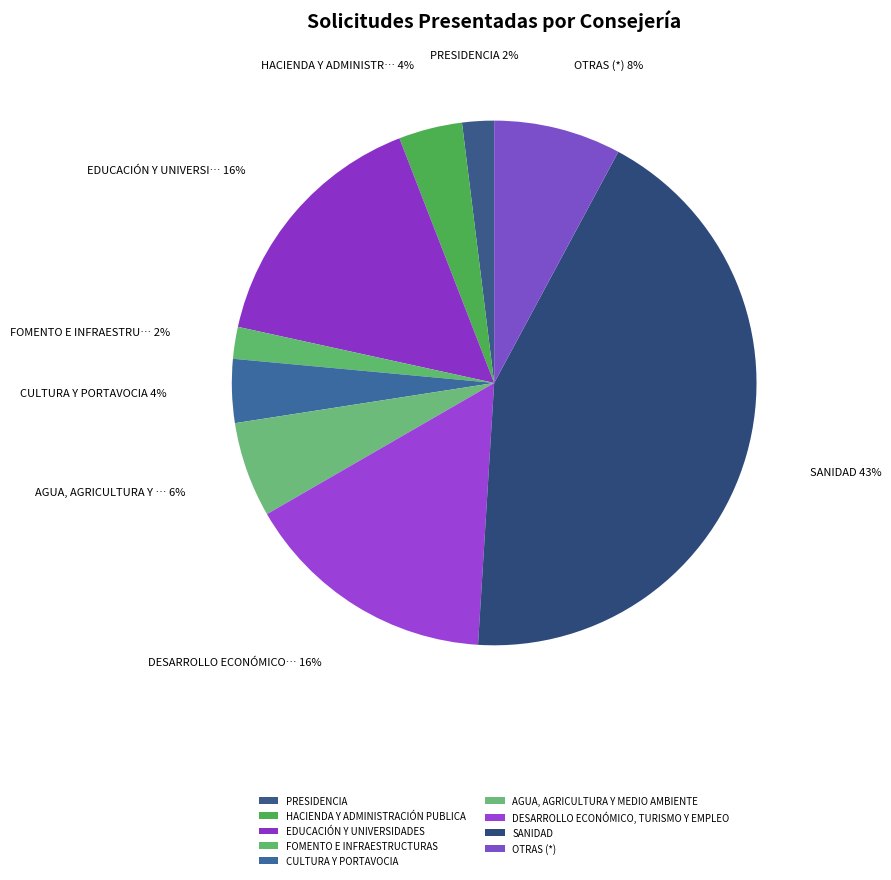

Does HACIENDA Y ADMINISTRACIÓN PUBLICA account for over 50% of the chart?

No